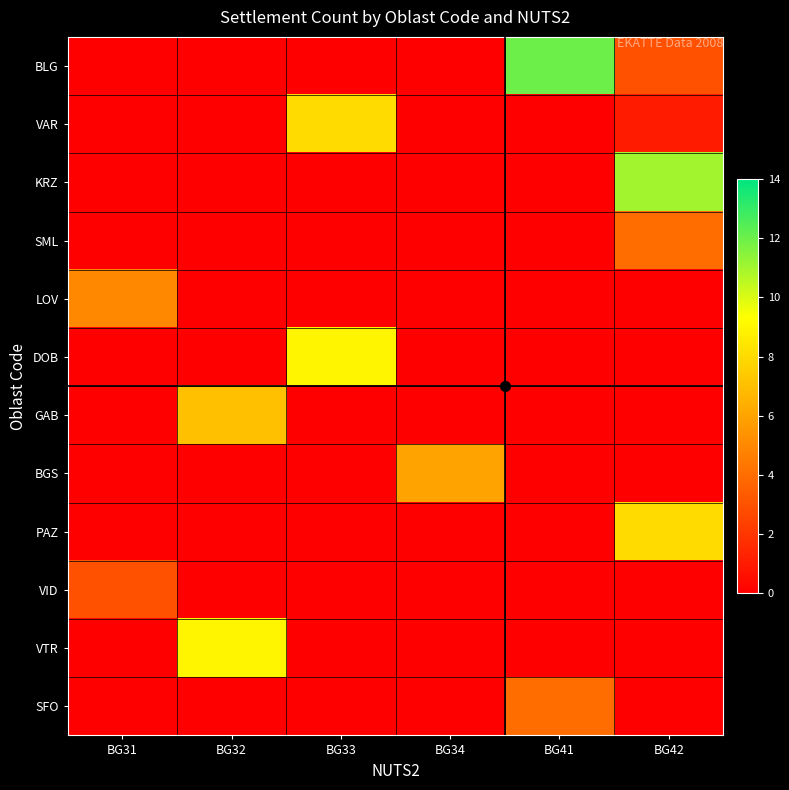

List the series in order of their peak value, highest first.

BLG, KRZ, DOB, VTR, VAR, PAZ, GAB, BGS, LOV, SML, SFO, VID